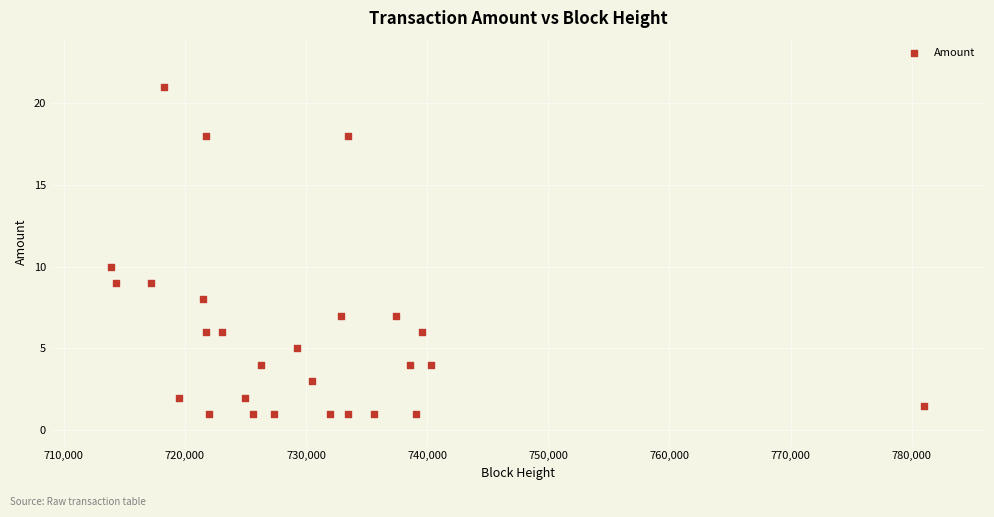

What is the range of Y values (max minus min)?

20.0